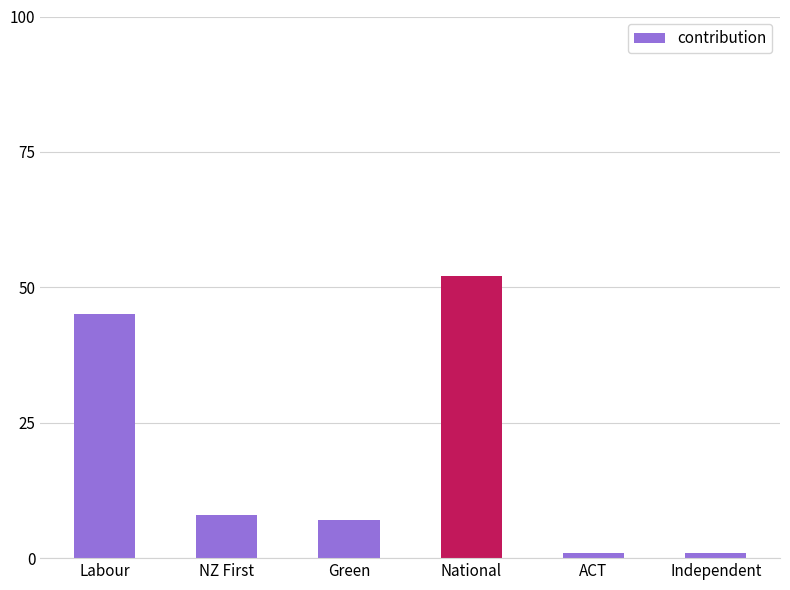

Is it true that the value at ACT is 1?

True